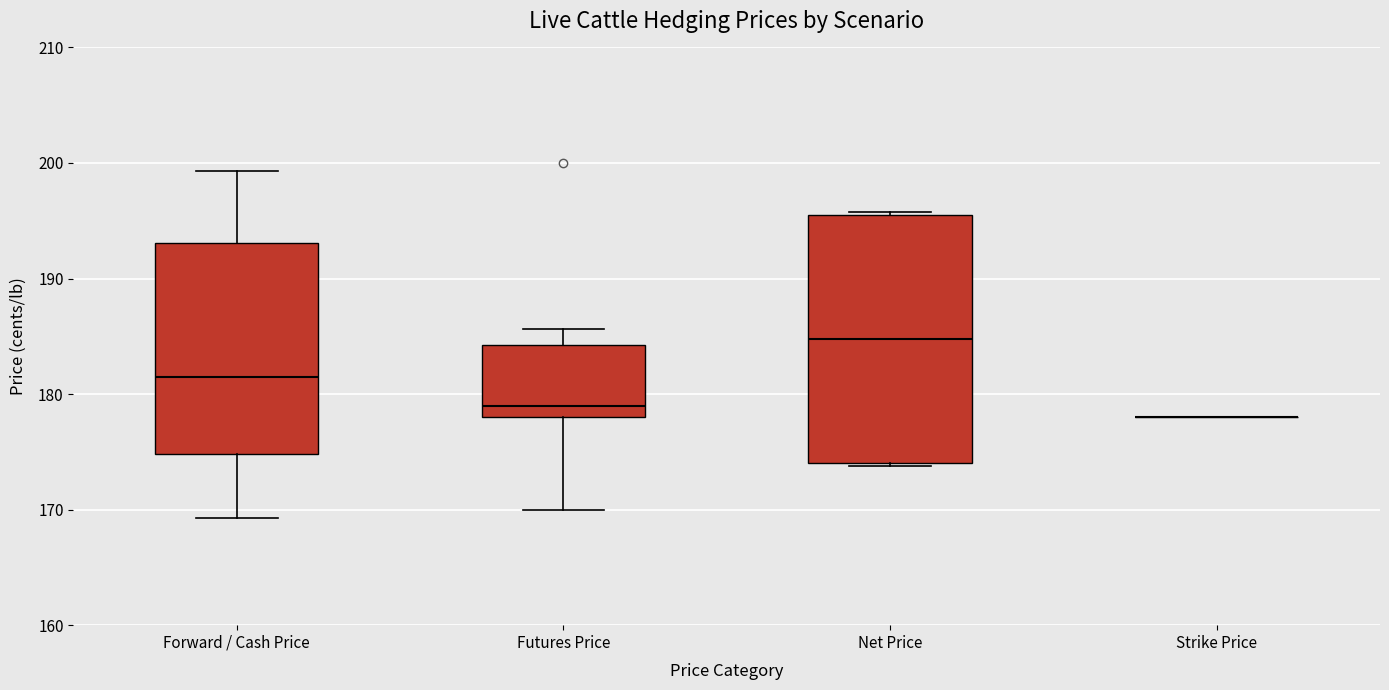

Reading left to right, transcribe this box plot: for each box, give where its median line is, the range the box spans, and where its two whiskers end, as read against the y-axis. The values are not printed on the chart, so give them approximately, as read against the axis.

Forward / Cash Price: median 181, box 175 to 193, whiskers 169 to 199
Futures Price: median 179, box 178 to 184, whiskers 170 to 186
Net Price: median 185, box 174 to 196, whiskers 174 to 196
Strike Price: box collapsed to a line at 178, whiskers 178 to 178